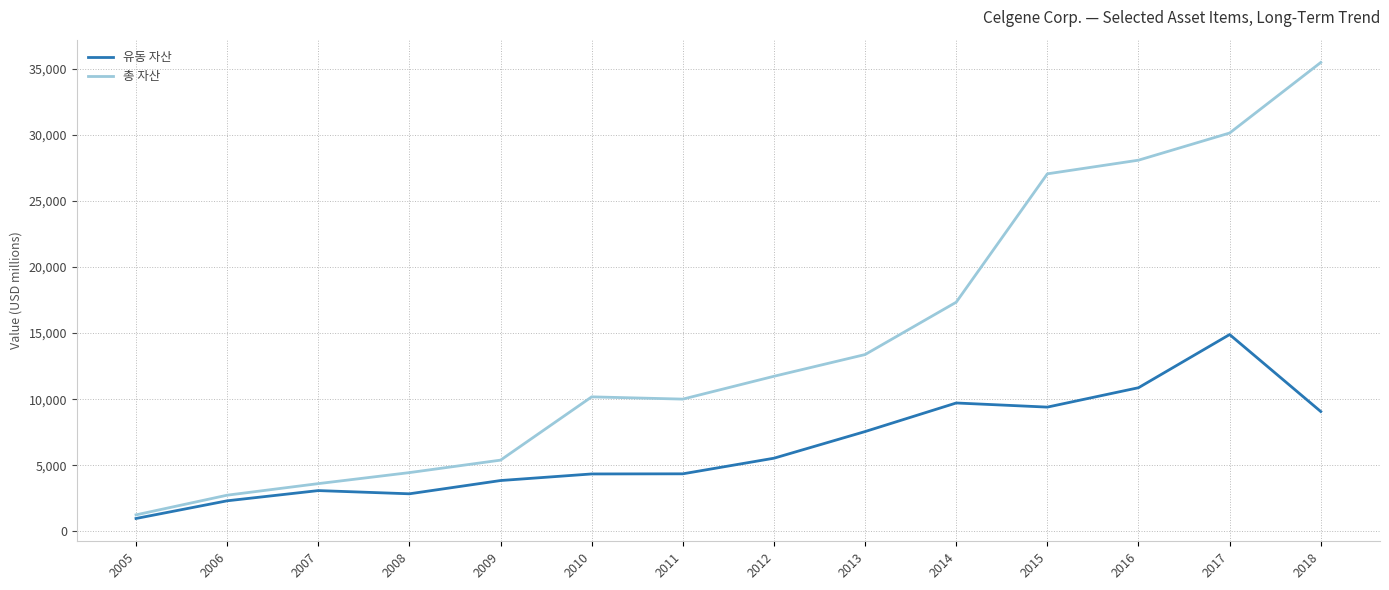

What is the difference between the maximum and second lowest values in the 유동 자산 series?

12581